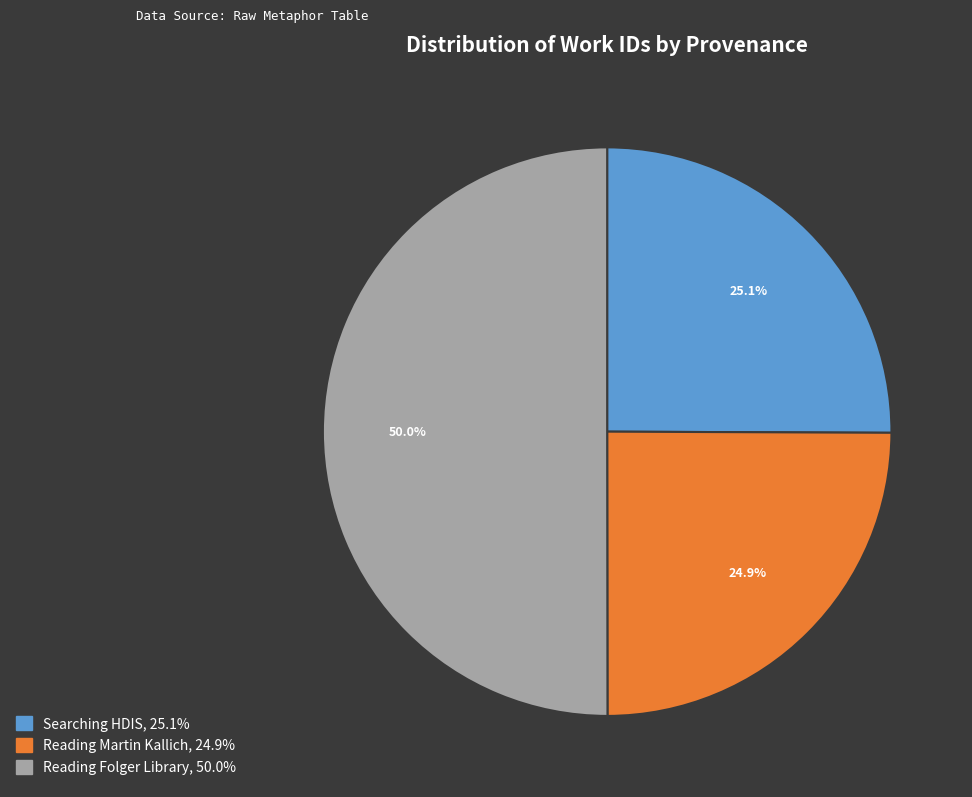

The Searching HDIS slice represents 25% of the pie. True or false?

True